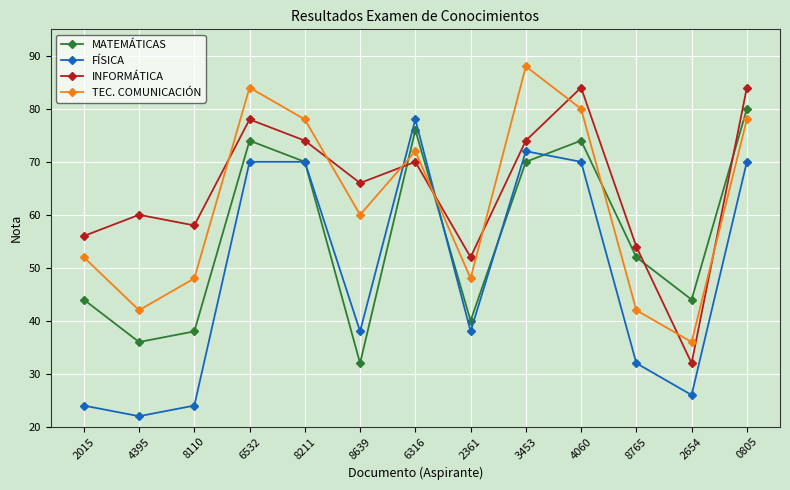

What is the difference between the highest and lowest values at 2361?

14